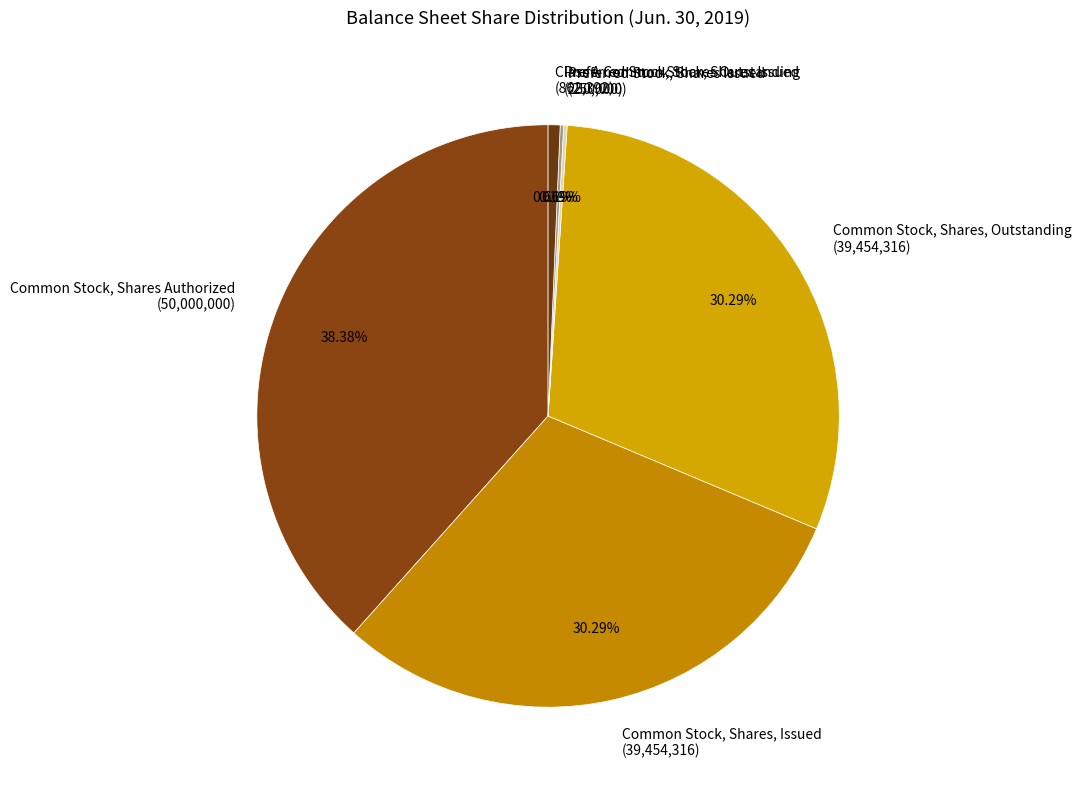

Is there a majority slice in this chart?

No